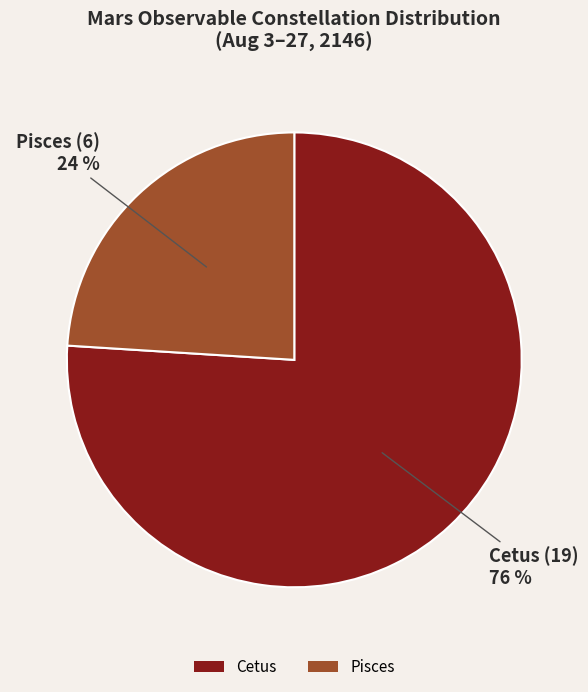

What is the ratio of the value at Pisces to the value at Cetus?

0.3